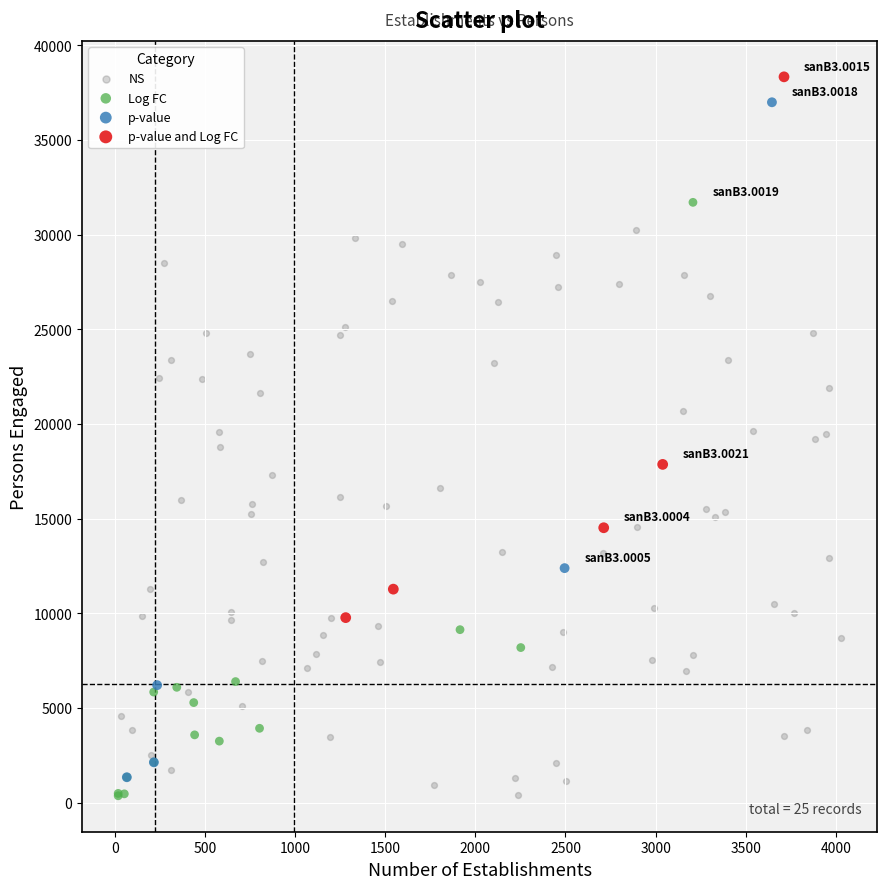

Which series has the largest Y range (max minus min)?

p-value